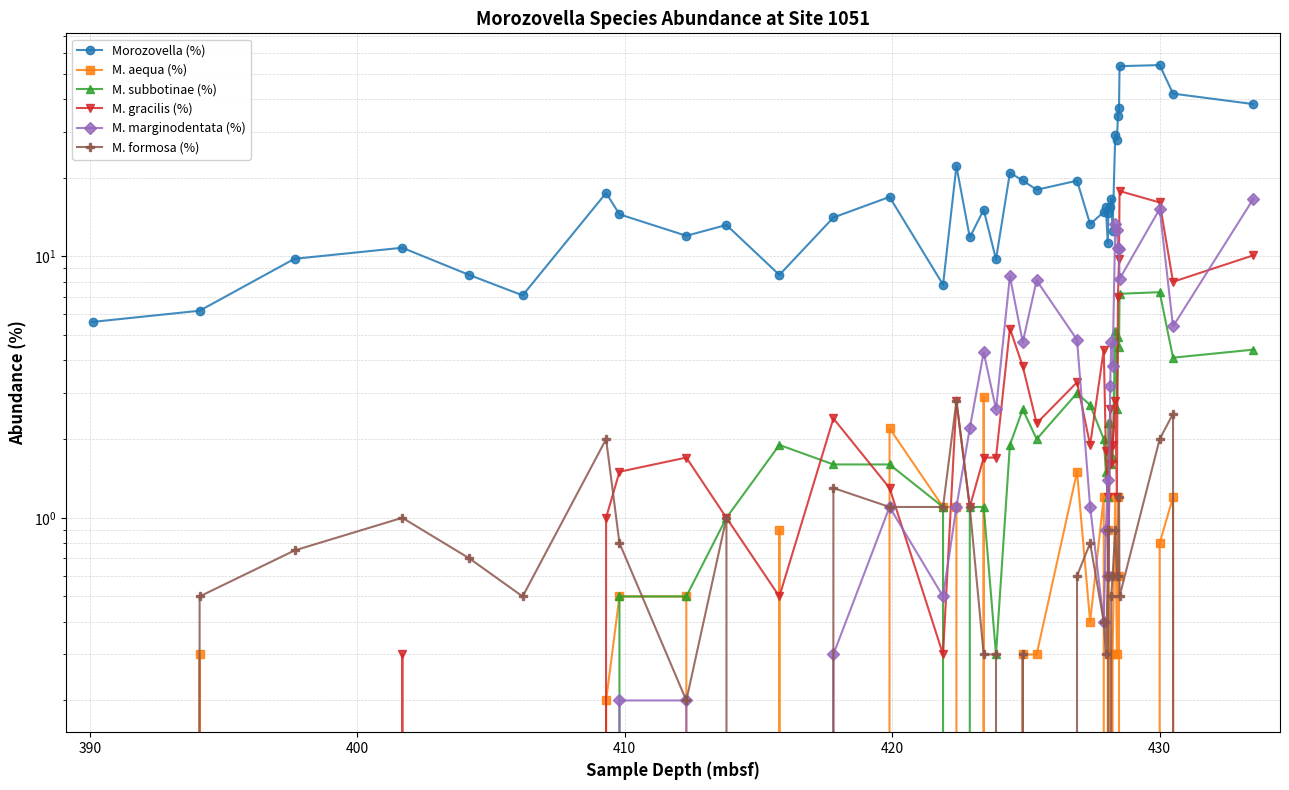

Reading left to right, extract all data points from this chart.

Morozovella (%): 5.6	6.2	9.8	10.8	8.5	7.1	17.5	14.5	12.0	13.2	8.5	14.1	16.9	7.8	22.2	11.8	15.1	9.7	20.9	19.5	18.0	19.5	13.3	14.8	15.4	11.2	14.6	15.5	16.7	12.5	29.2	27.9	34.3	36.9	53.5	54.0	42.0	38.3
M. aequa (%): 0.0	0.3	0.0	0.0	0.0	0.0	0.2	0.5	0.5	0.0	0.9	0.0	2.2	1.1	1.1	0.0	2.9	0.0	0.0	0.3	0.3	1.5	0.4	1.2	0.0	0.9	0.6	0.3	0.0	0.3	1.2	0.3	1.2	0.6	0.0	0.8	1.2	0.0
M. subbotinae (%): 0.0	0.0	0.0	0.0	0.0	0.0	0.0	0.5	0.5	1.0	1.9	1.6	1.6	1.1	0.0	1.1	1.1	0.3	1.9	2.6	2.0	3.0	2.7	2.0	1.5	1.2	2.3	2.3	1.6	1.7	5.2	2.6	4.9	4.5	7.2	7.3	4.1	4.4
M. gracilis (%): 0.0	0.0	0.0	0.3	0.0	0.0	1.0	1.5	1.7	1.0	0.5	2.4	1.3	0.3	2.8	1.1	1.7	1.7	5.3	3.8	2.3	3.3	1.9	4.4	1.8	1.2	0.6	2.6	1.6	1.9	2.8	1.2	7.0	9.8	17.8	16.1	8.0	10.1
M. marginodentata (%): 0.0	0.0	0.0	0.0	0.0	0.0	0.0	0.2	0.2	0.0	0.0	0.3	1.1	0.5	1.1	2.2	4.3	2.6	8.4	4.7	8.1	4.8	1.1	0.4	0.9	1.4	0.6	3.2	4.7	3.8	13.3	12.6	10.8	10.7	8.2	15.2	5.4	16.6
M. formosa (%): 0.0	0.5	0.8	1.0	0.7	0.5	2.0	0.8	0.2	1.0	0.0	1.3	1.1	1.1	2.8	1.1	0.3	0.3	0.0	0.3	0.0	0.6	0.8	0.4	0.3	0.6	0.9	0.0	0.5	0.6	0.9	0.6	0.6	1.2	0.5	2.0	2.5	0.0